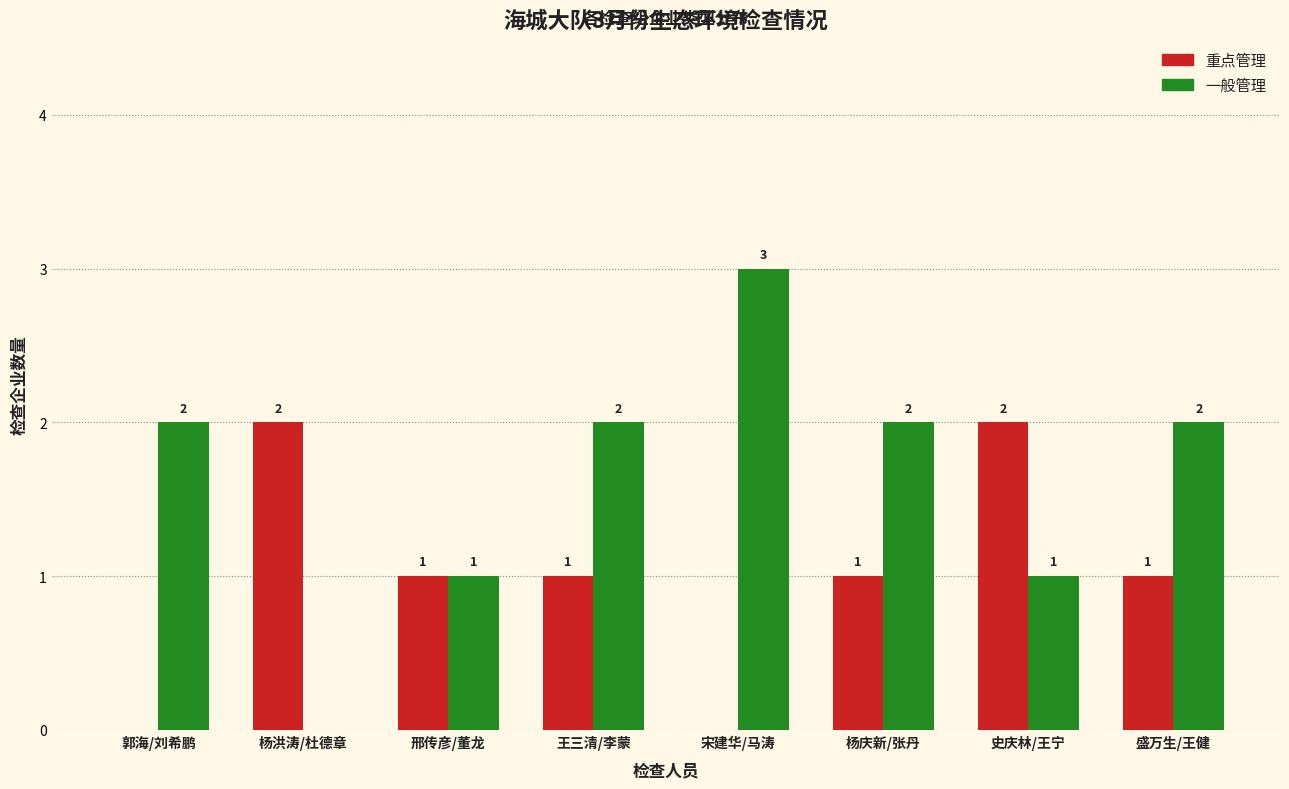

What is the sum of all 重点管理 values?

8